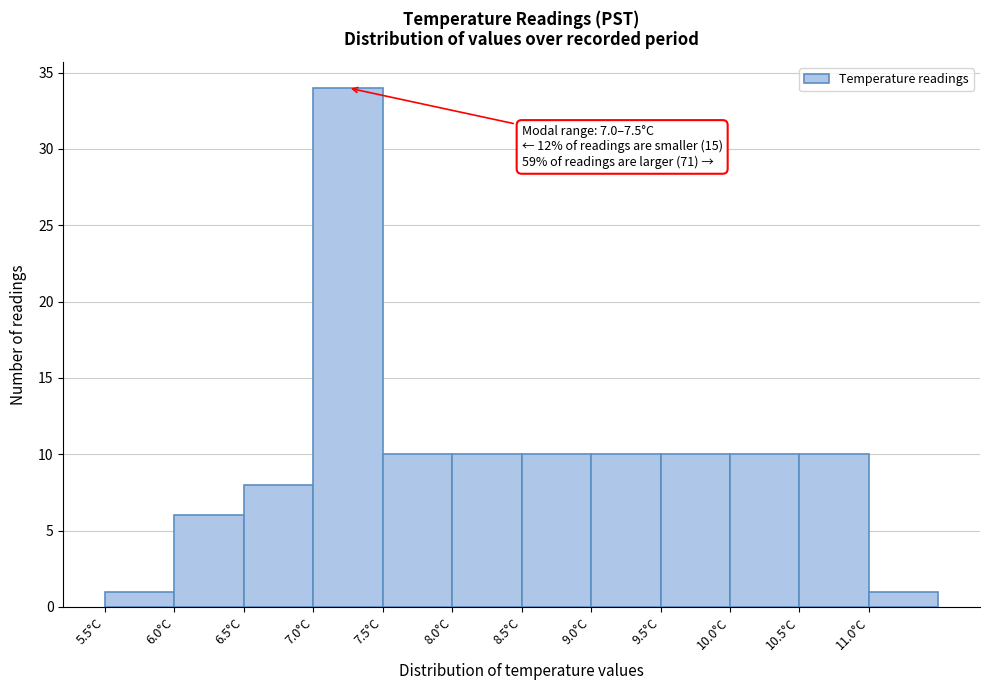

Which range on the x-axis has the tallest bar?

7.0 to 7.5